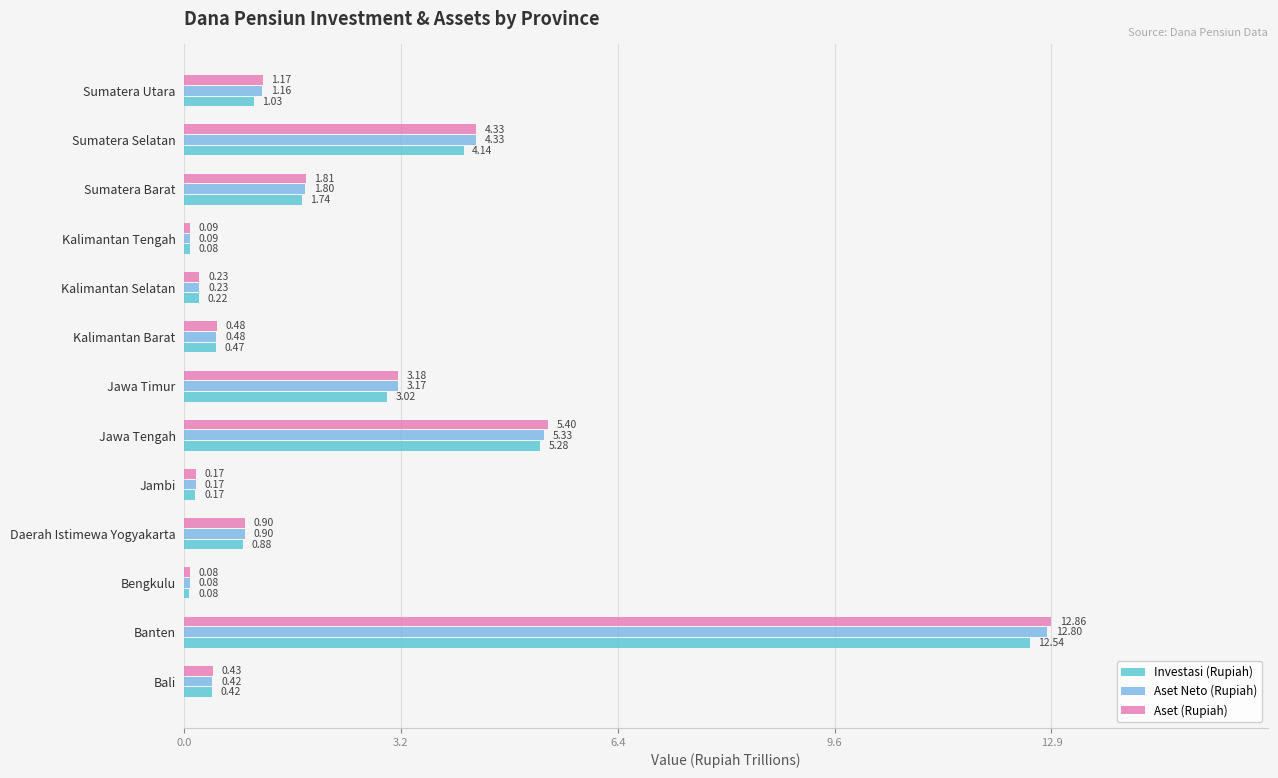

At how many categories does at least one series exceed 2?

4